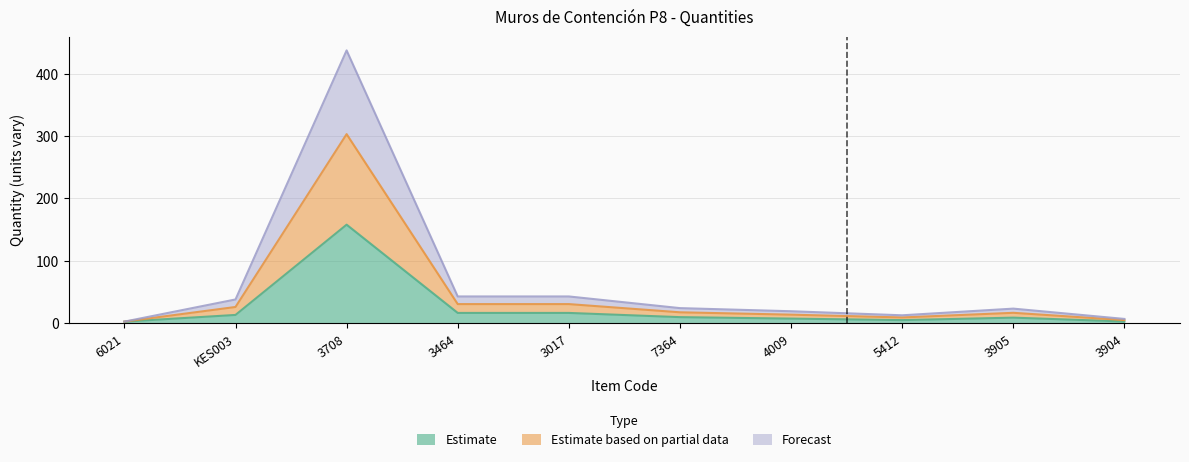

What is the minimum value for Estimate based on partial data?

2.7